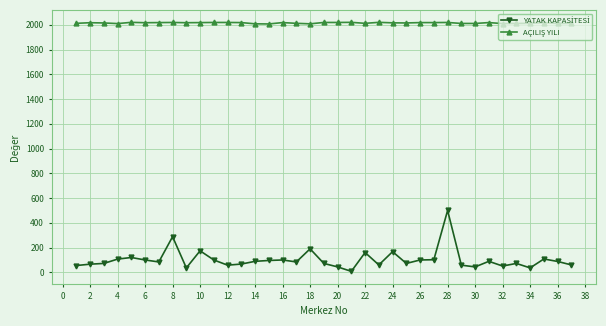

At how many categories does at least one series exceed 1662?

37